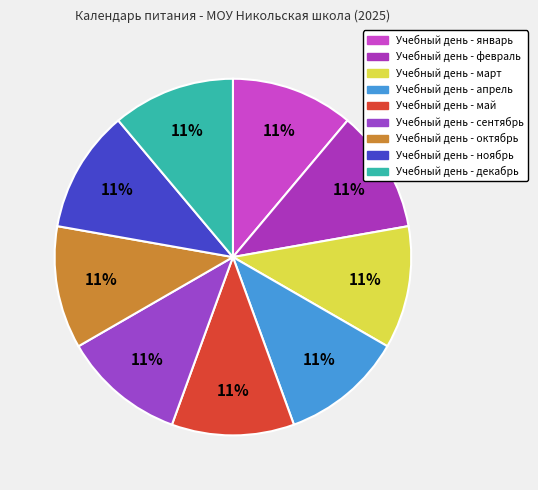

Count the number of slices in the pie.

9